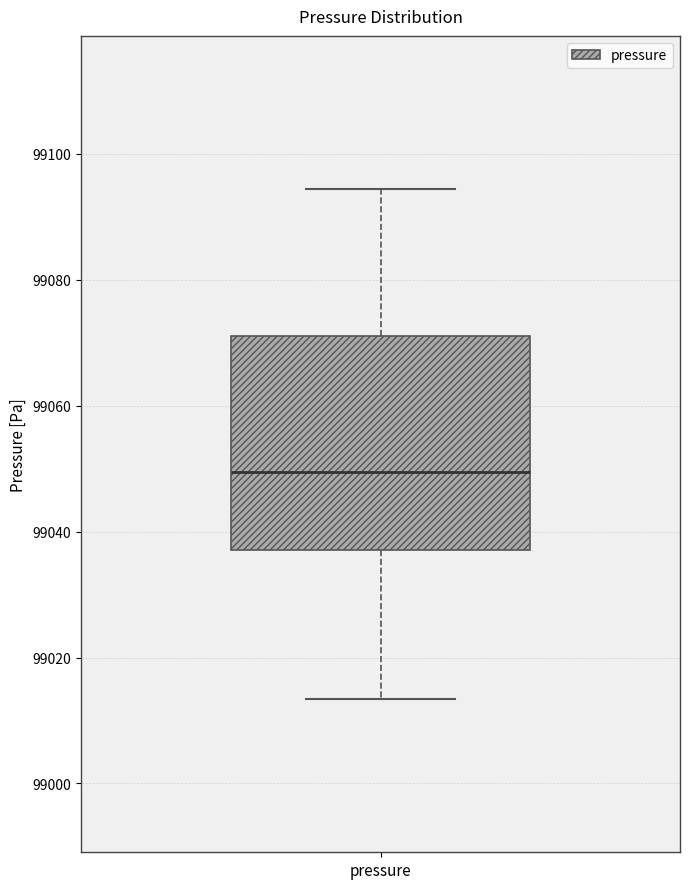

Transcribe this box plot: give where the median line is, the range the box spans, and where the two whiskers end, as read against the y-axis. The values are not printed on the chart, so give them approximately, as read against the axis.

median 99050, box 99038 to 99072, whiskers 99014 to 99094